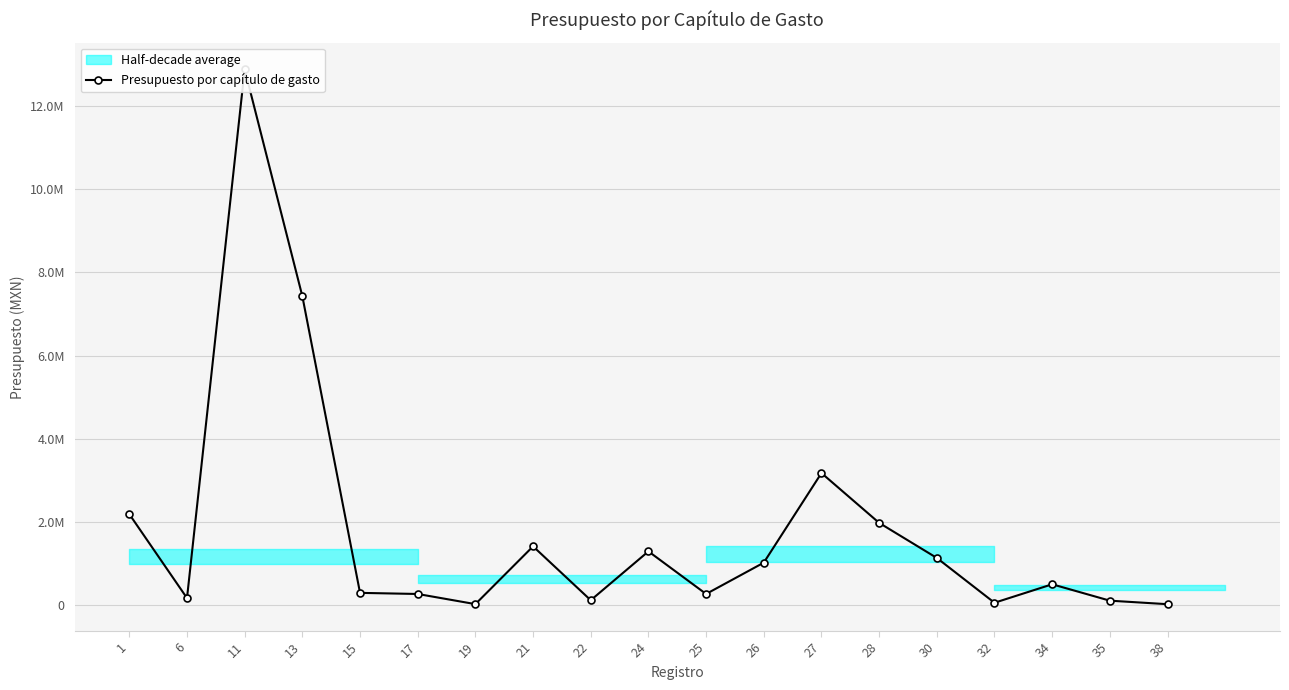

What is the value of the 3rd point from the left?

12880354.2